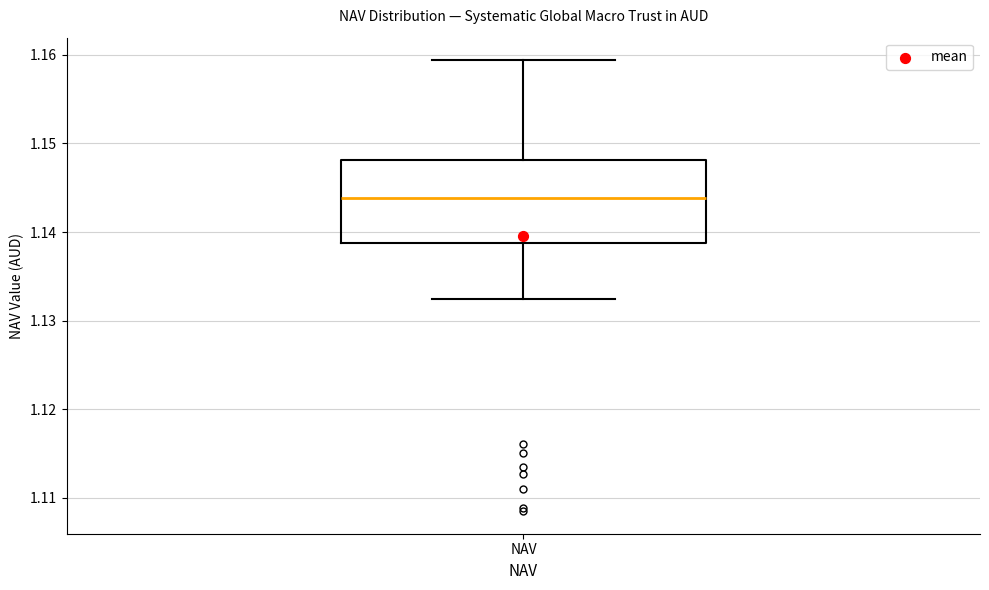

Read this box plot against the y-axis: the position of the median line, the range covered by the box, and the ends of both whiskers. The values are not printed on the chart, so give them approximately, as read against the axis.

median 1.144, box 1.139 to 1.148, whiskers 1.133 to 1.159